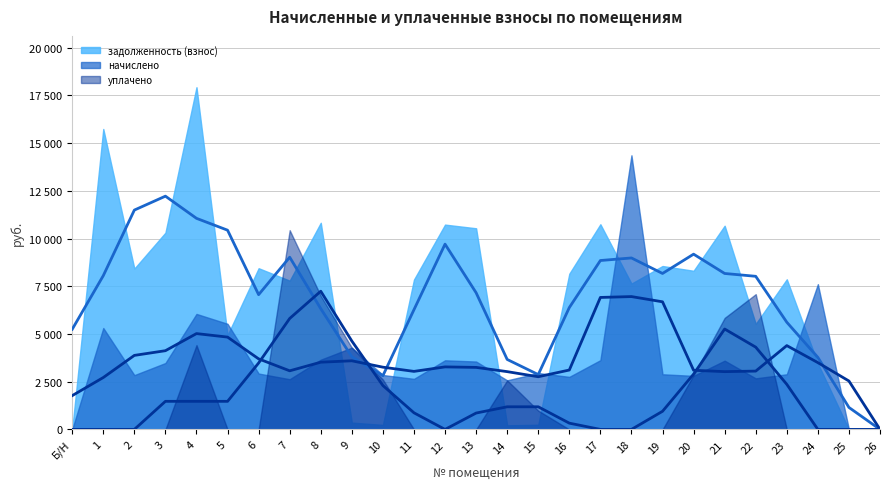

How many lines are shown in the chart?

3